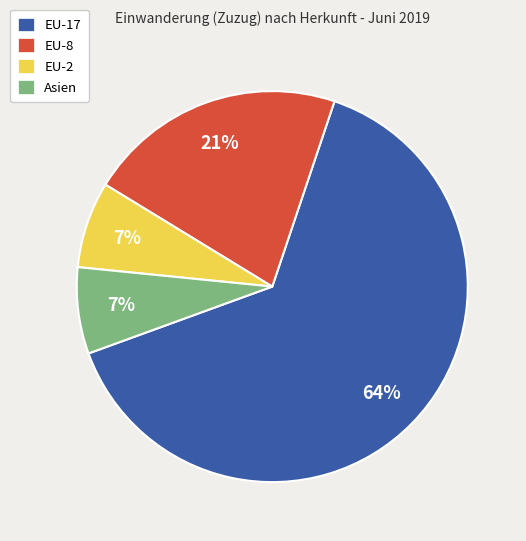

True or false: EU-2 accounts for 7% of the total.

True